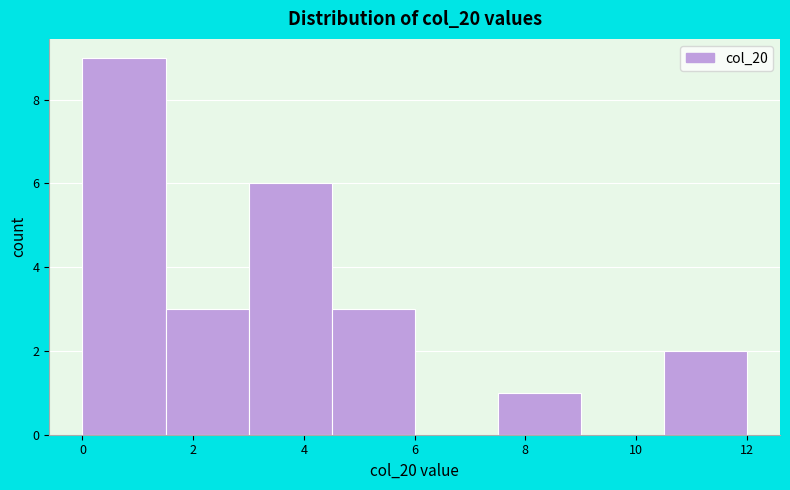

Reading left to right, transcribe this chart: for each bar, give the range it covers on the x-axis and its height. Neither the bar edges nor the heights are printed on the chart, so give them approximately, as read against the axes.

0.0 to 1.5: 9
1.5 to 3.0: 3
3.0 to 4.5: 6
4.5 to 6.0: 3
6.0 to 7.5: 0
7.5 to 9.0: 1
9.0 to 10.5: 0
10.5 to 12.0: 2